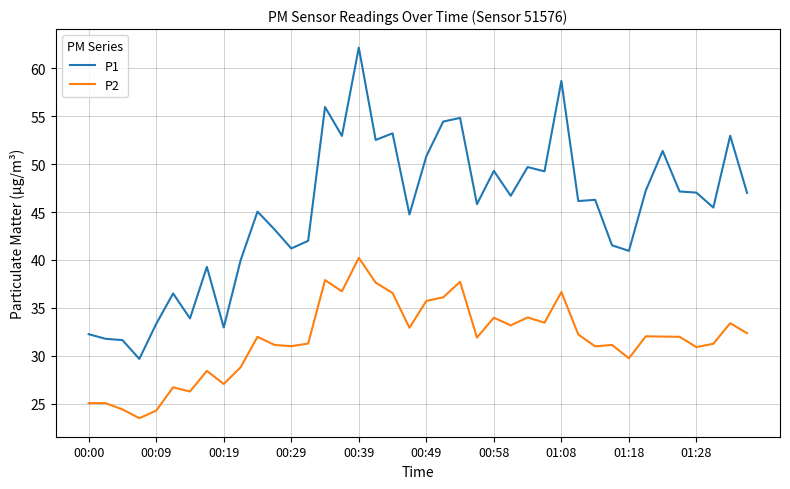

Which series has the widest spread of values?

P1